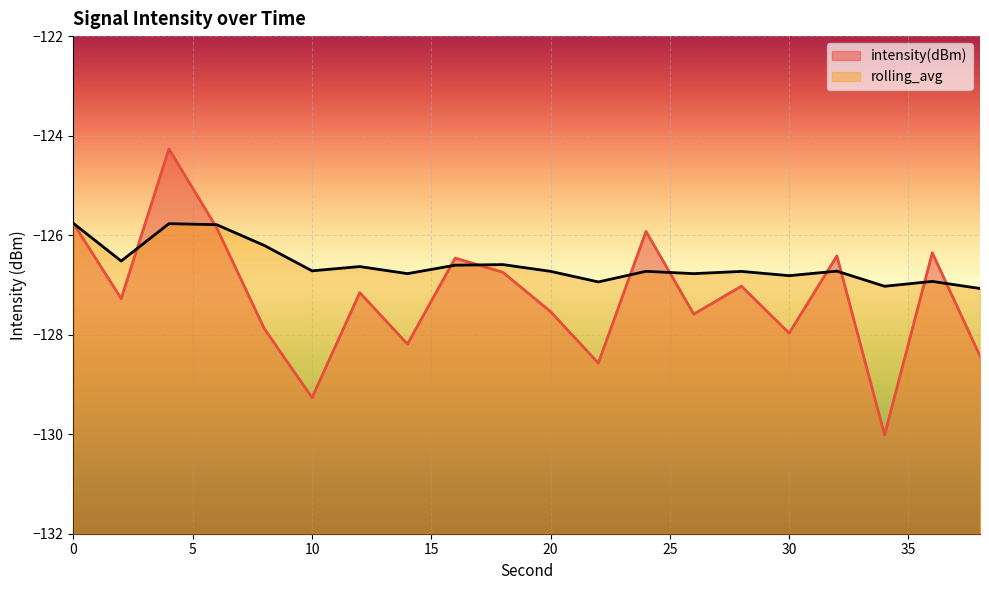

What are all the series names shown in the legend?

intensity(dBm), rolling_avg